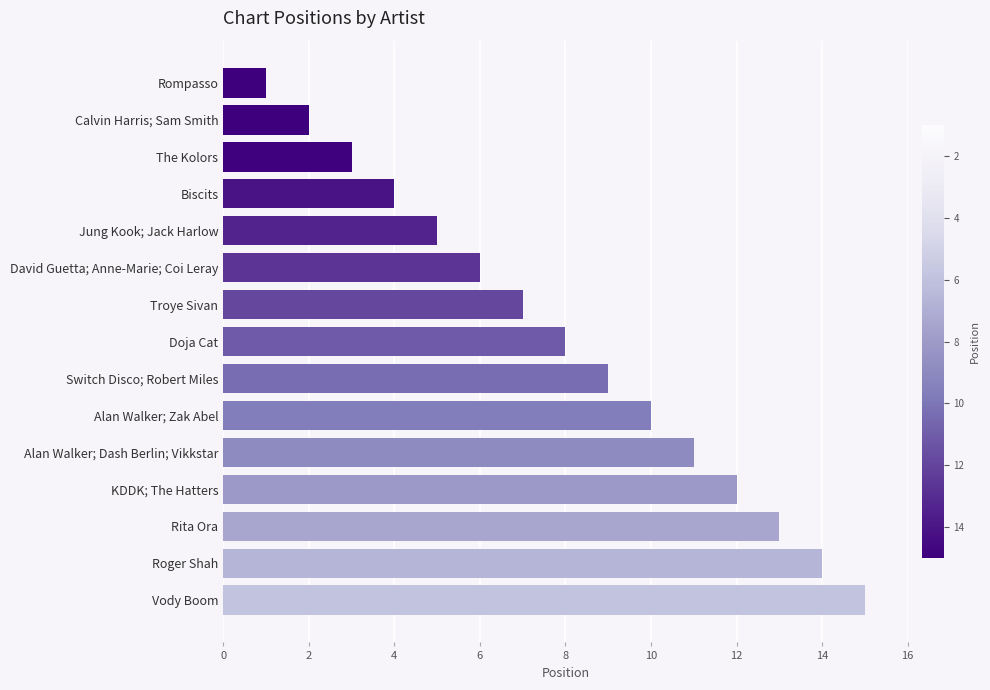

Which has a higher value, Jung Kook; Jack Harlow or Alan Walker; Dash Berlin; Vikkstar?

Alan Walker; Dash Berlin; Vikkstar